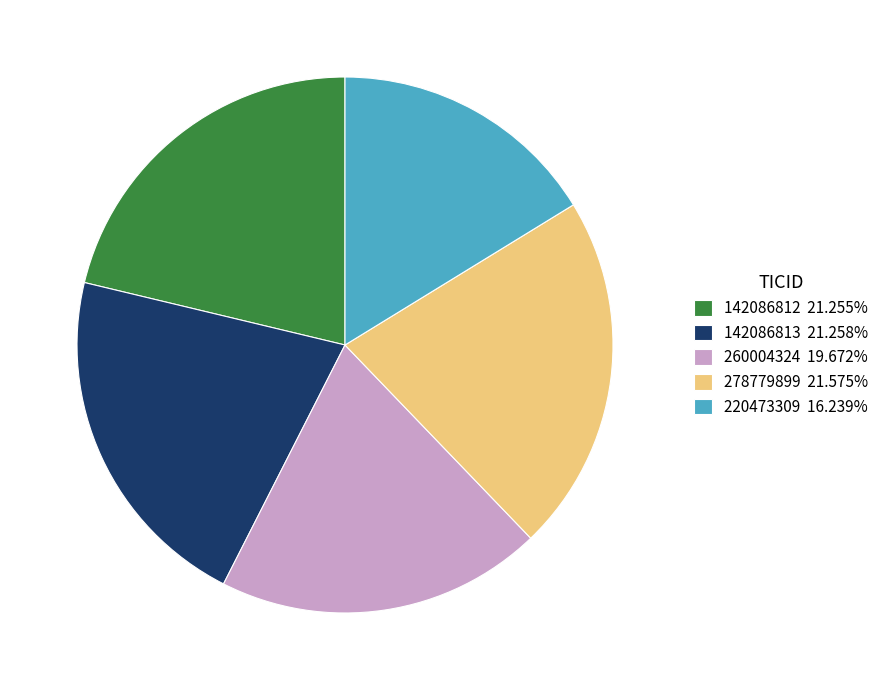

Does 142086812 represent more than half of the total?

No